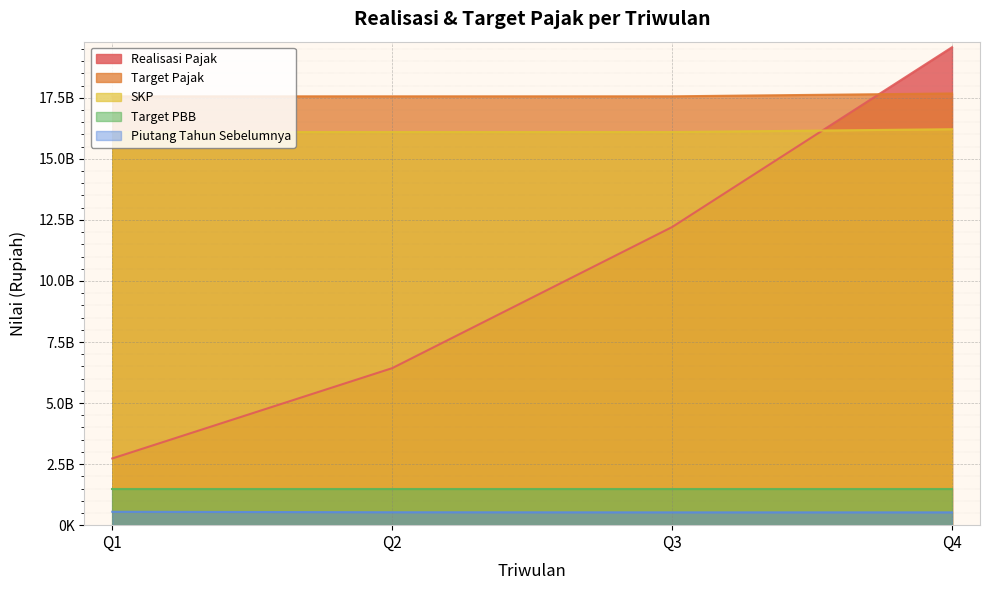

At how many categories does at least one series exceed 8348434726?

4